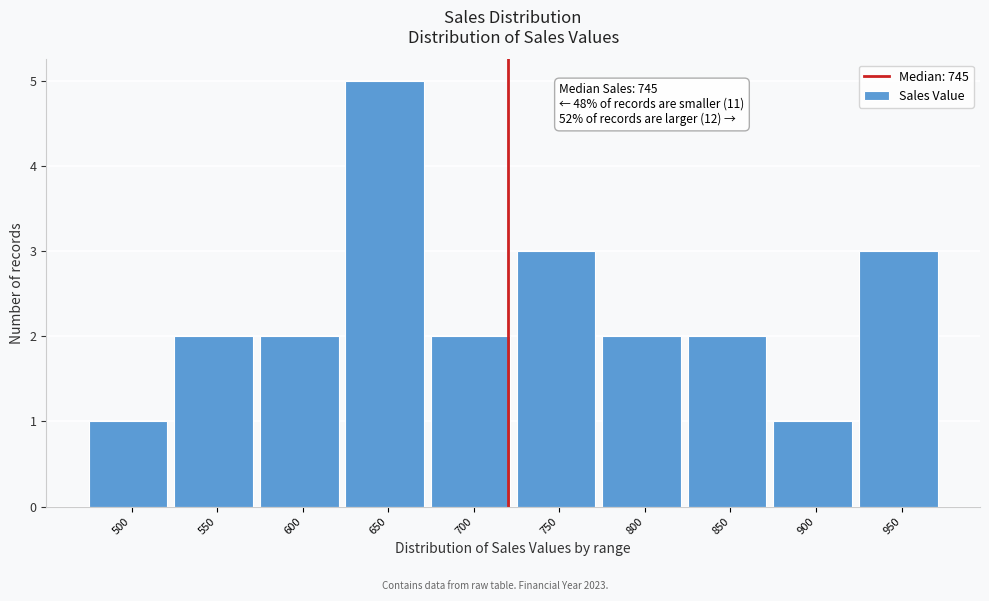

Reading right to left, what are all the values shown in this chart?

3	1	2	2	3	2	5	2	2	1